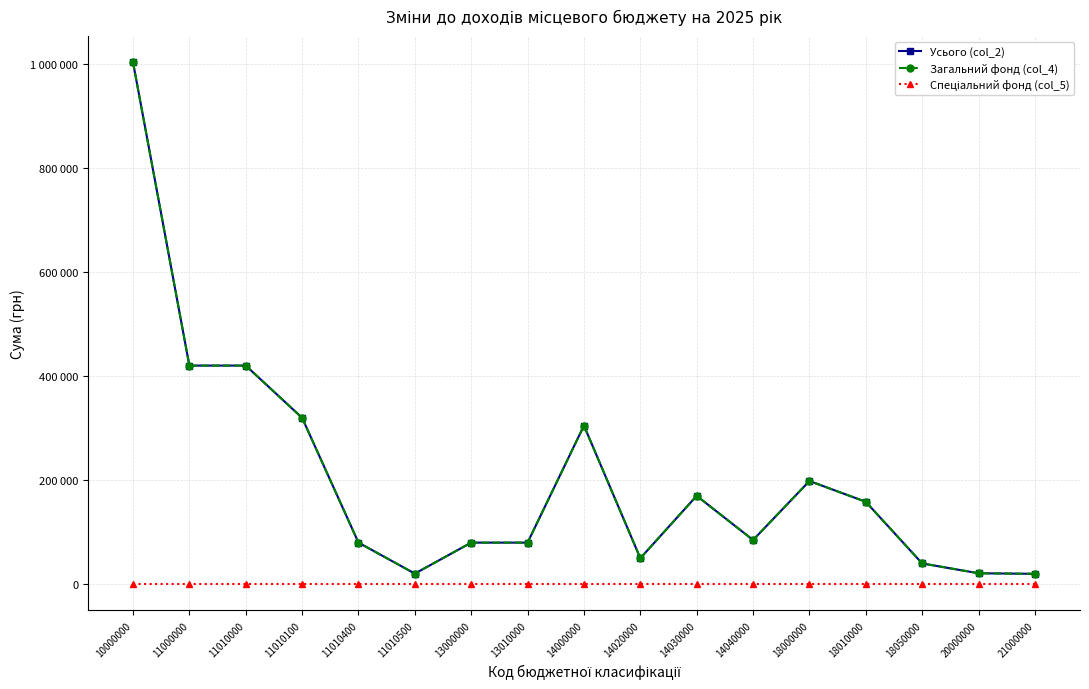

True or false: Усього (col_2) and Спеціальний фонд (col_5) cross at least once.

False